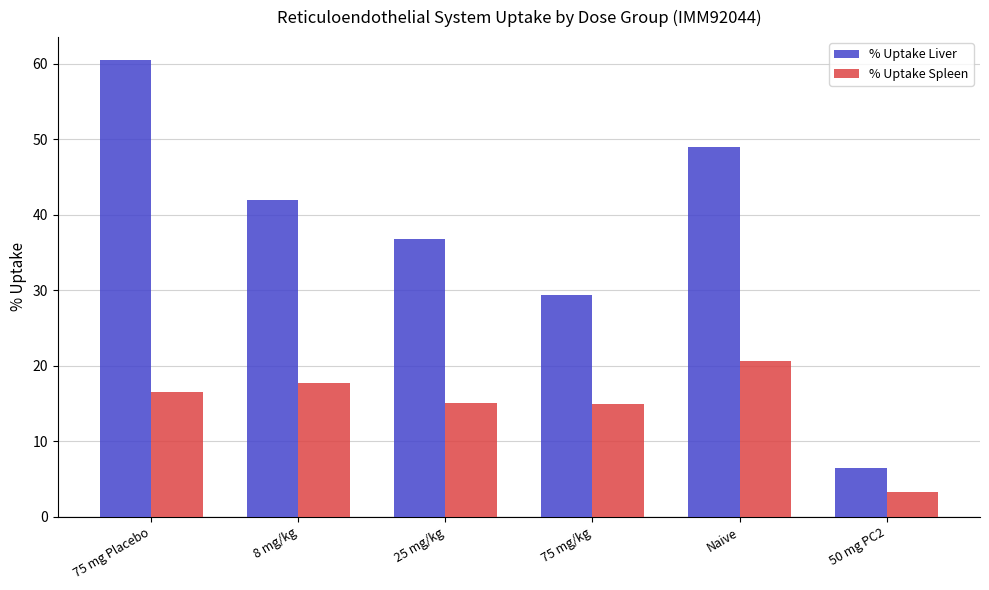

The % Uptake Liver series shows 42.0 at 8 mg/kg. True or false?

True